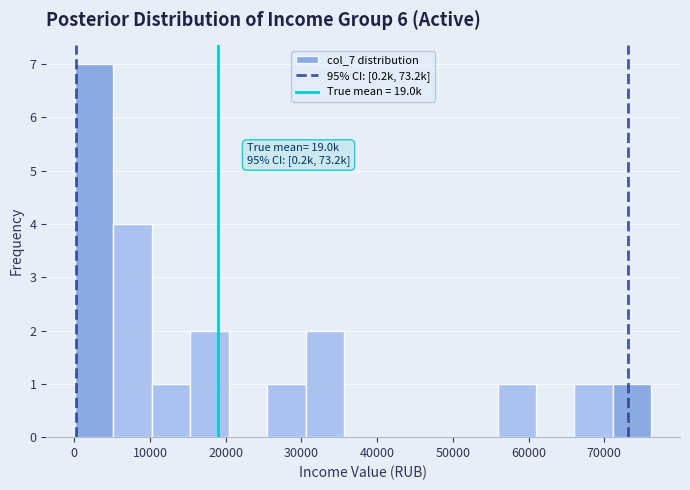

Over which range of the x-axis is the bar tallest?

0 to 5000